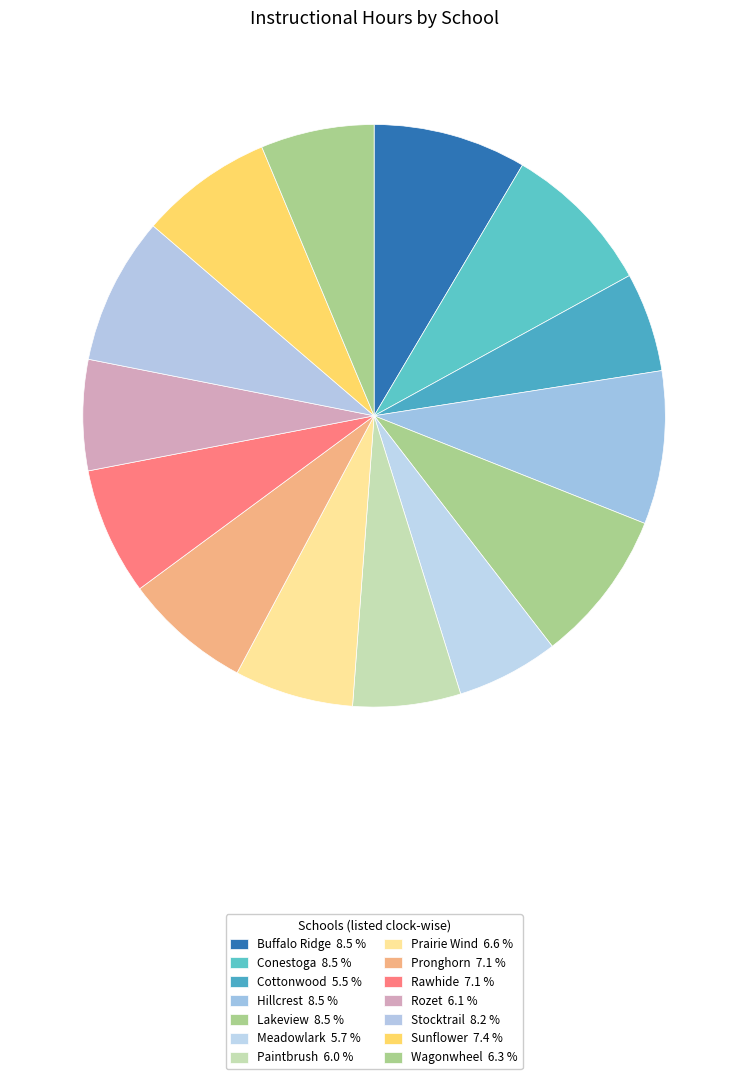

Which category has the biggest portion of the pie?

Buffalo Ridge